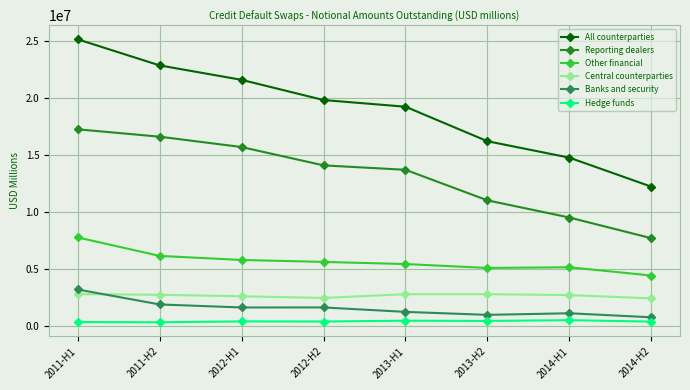

What is the sum of all Central counterparties values?

21190102